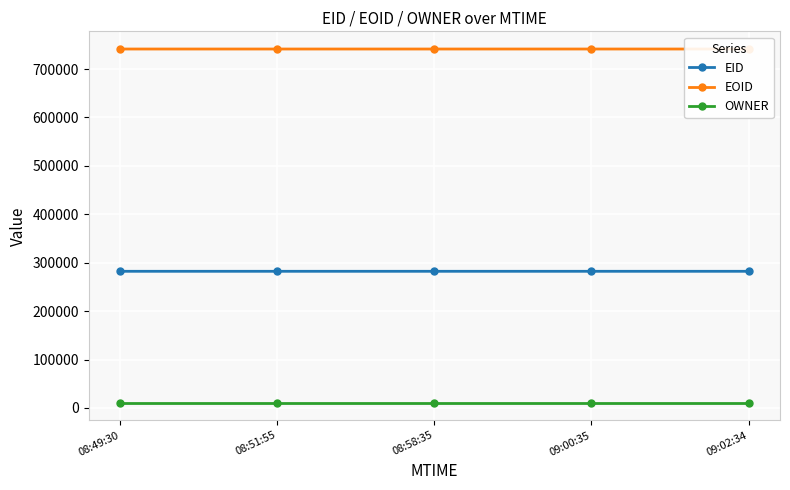

What is the label of the 4th point from the right?

08:51:55